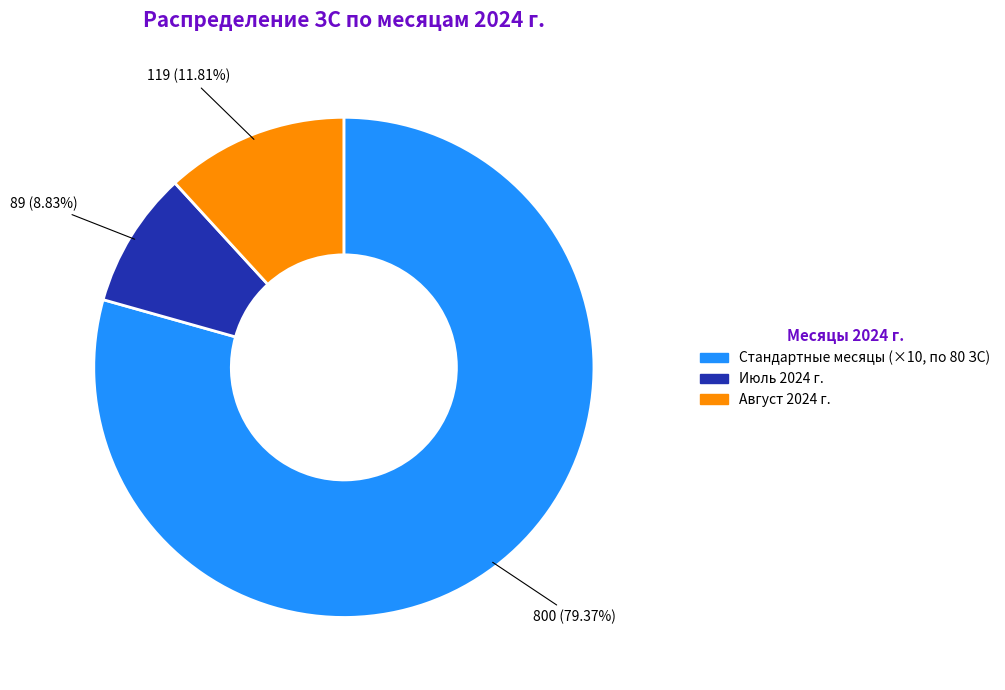

Is there any slice that represents more than half of the pie?

Yes